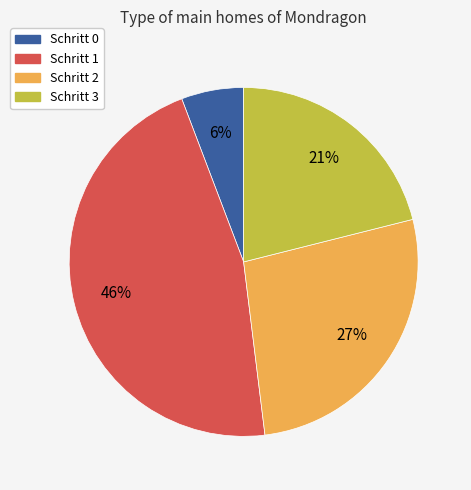

Is it true that Schritt 3 is 21% of the pie?

True